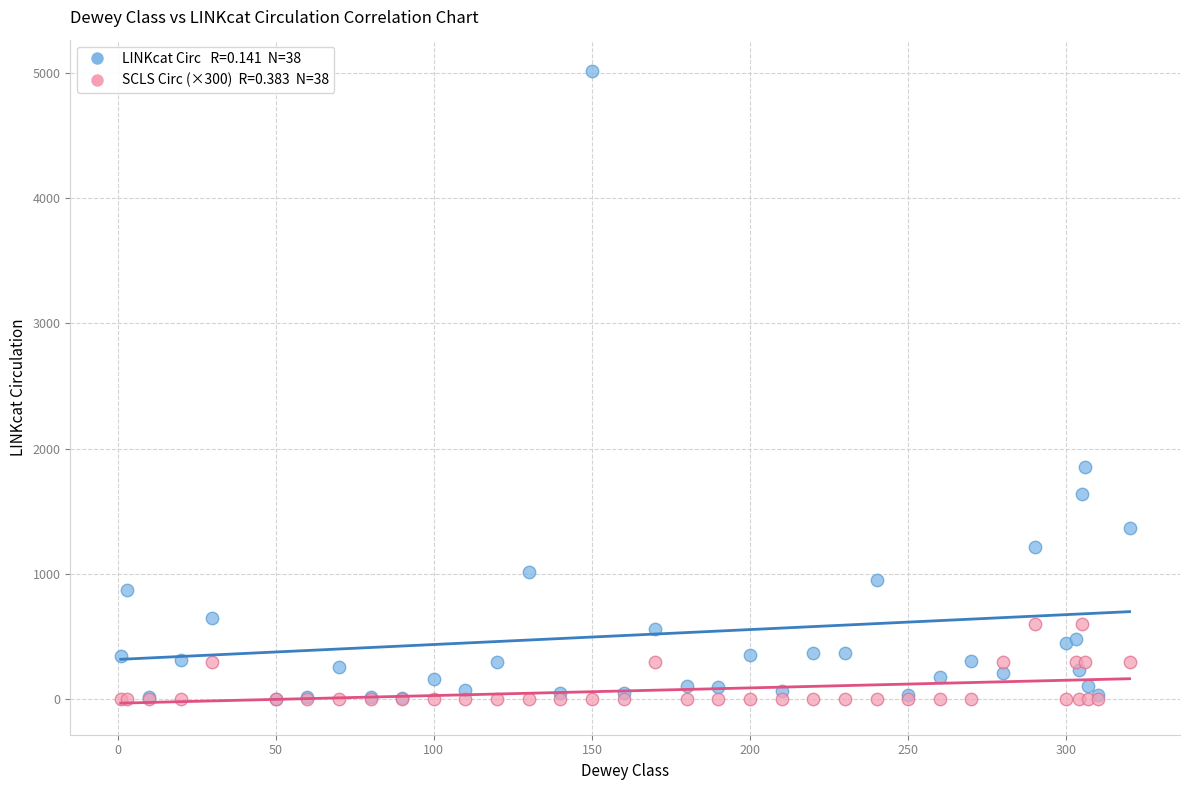

Across all series, what Y value is closest to 2505?

1855